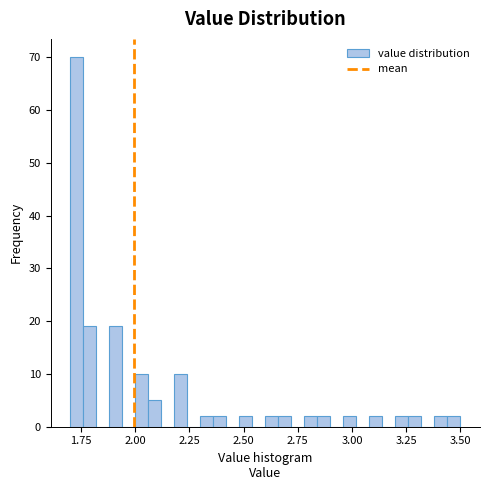

Around what value on the x-axis is the tallest bar? Give the approximate position of its centre, as read against the axis.

1.75